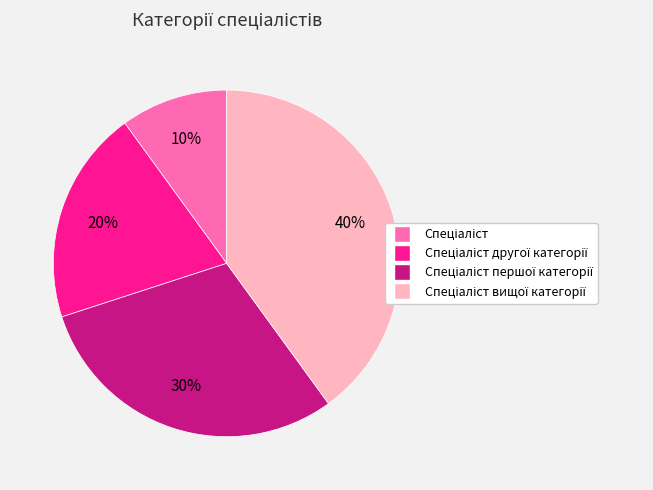

To the nearest percent, what is the difference between the largest and smallest slice percentages?

30%